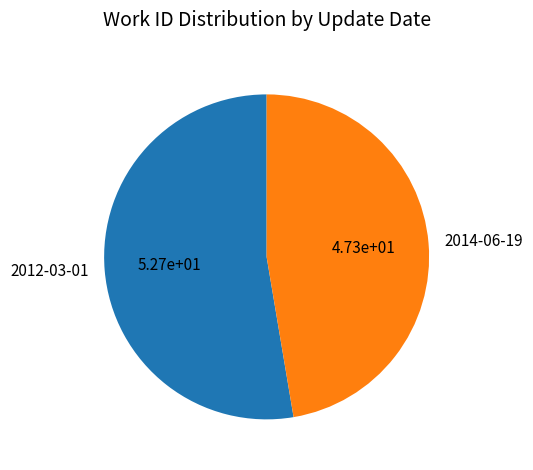

Is the sum of 2012-03-01 and 2014-06-19 greater than half?

Yes